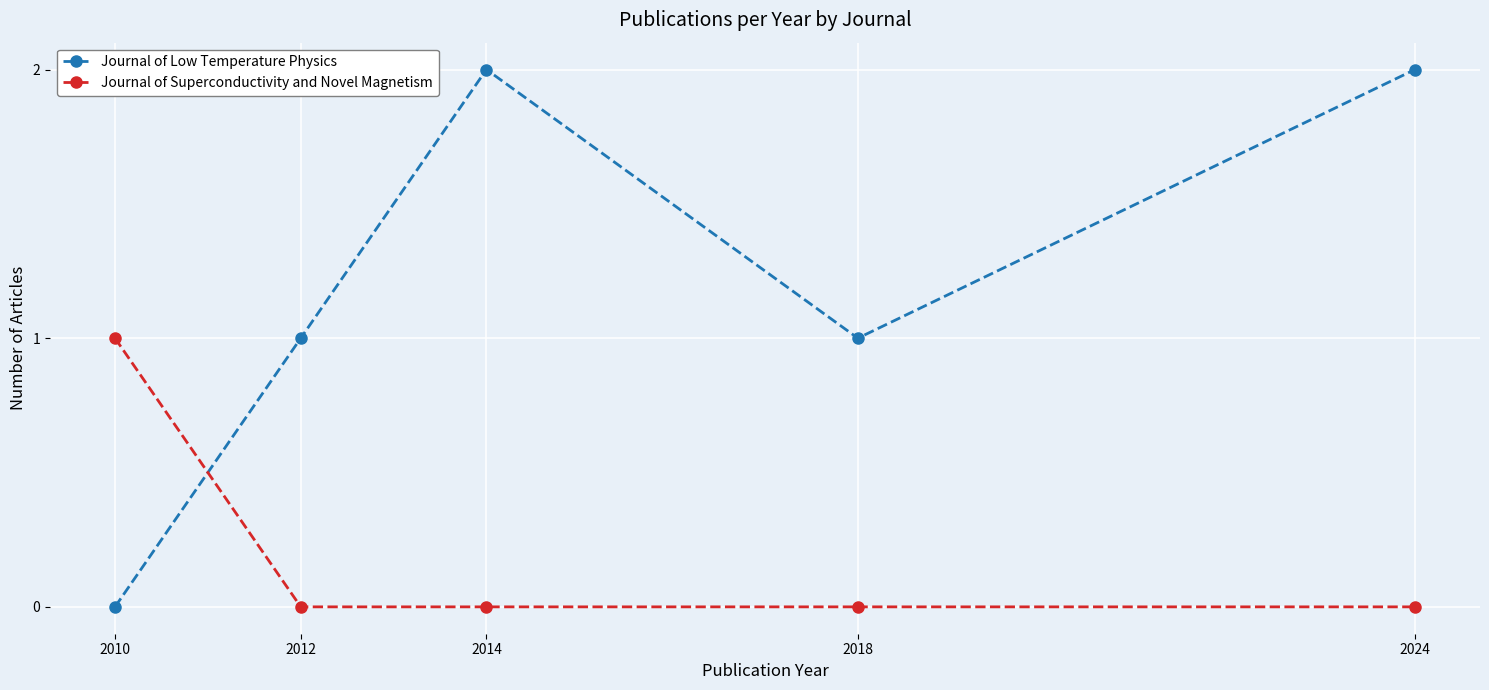

At which label does Journal of Superconductivity and Novel Magnetism reach its peak?

2010